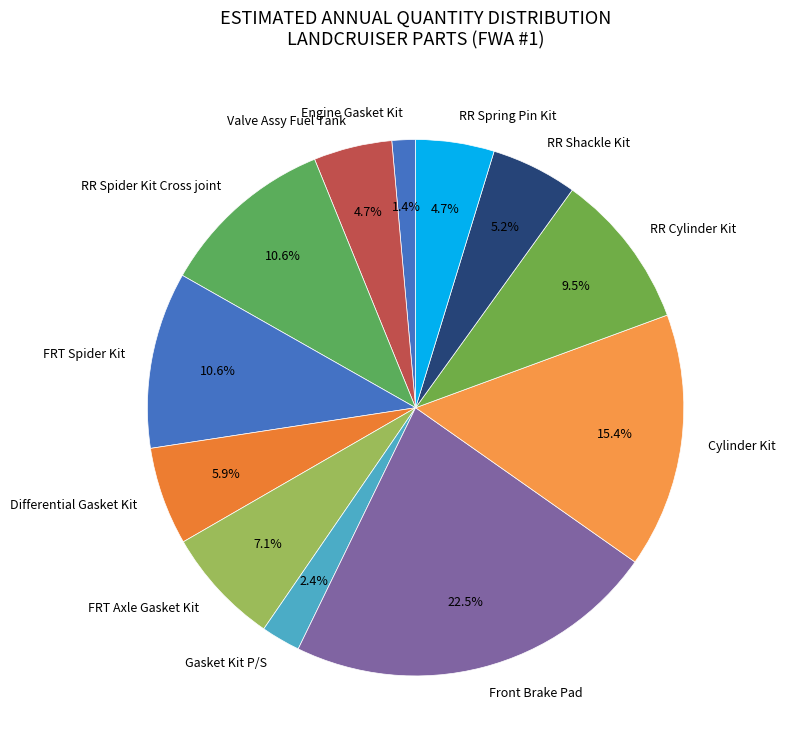

Is there a majority slice in this chart?

No